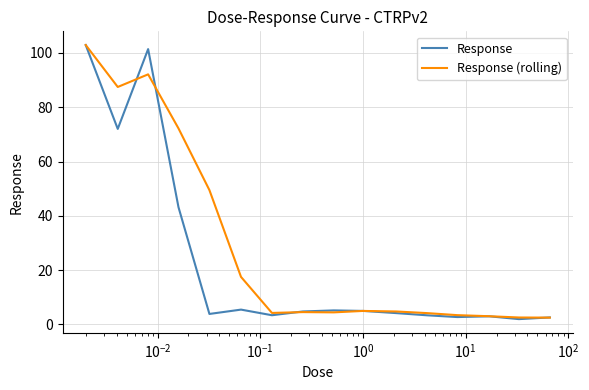

Which series has the largest total across all categories?

Response (rolling)